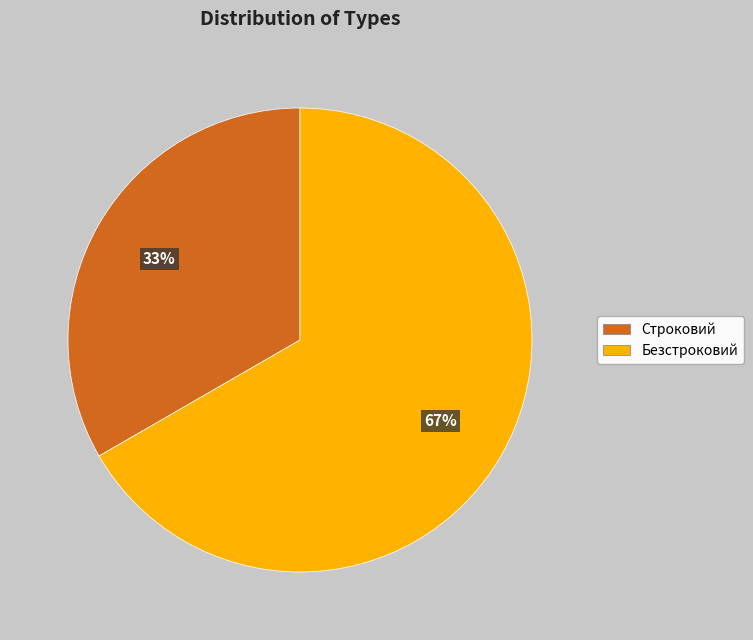

Which slice is the smallest?

Строковий